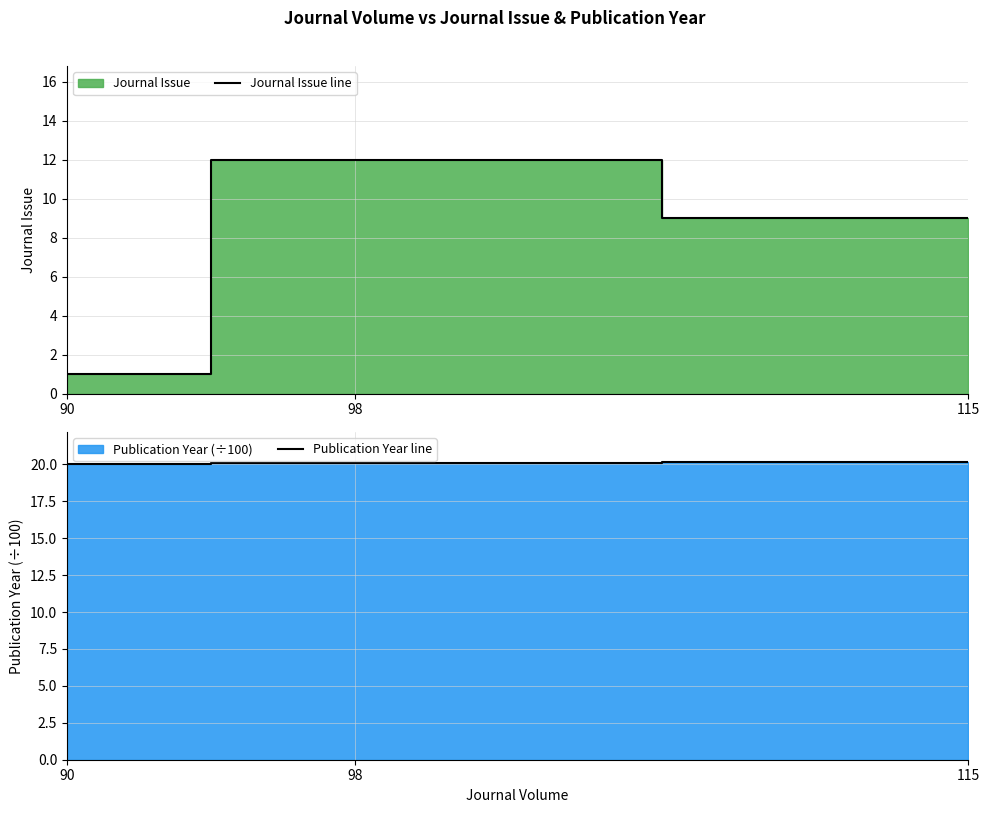

What is the highest value of the Publication Year line series?

20.2